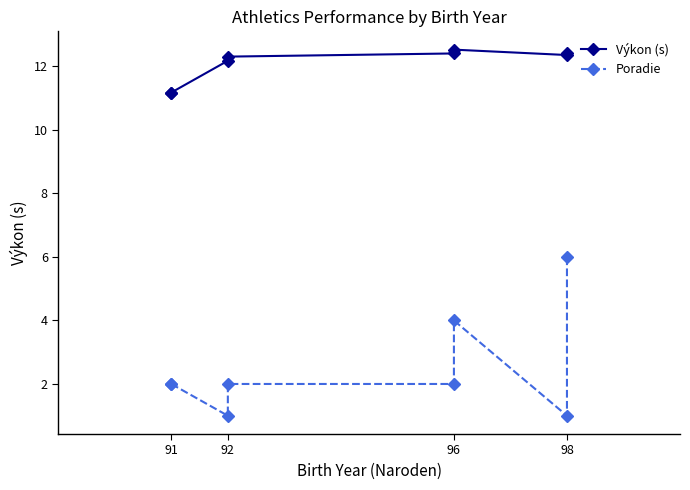

How many lines are shown in the chart?

2